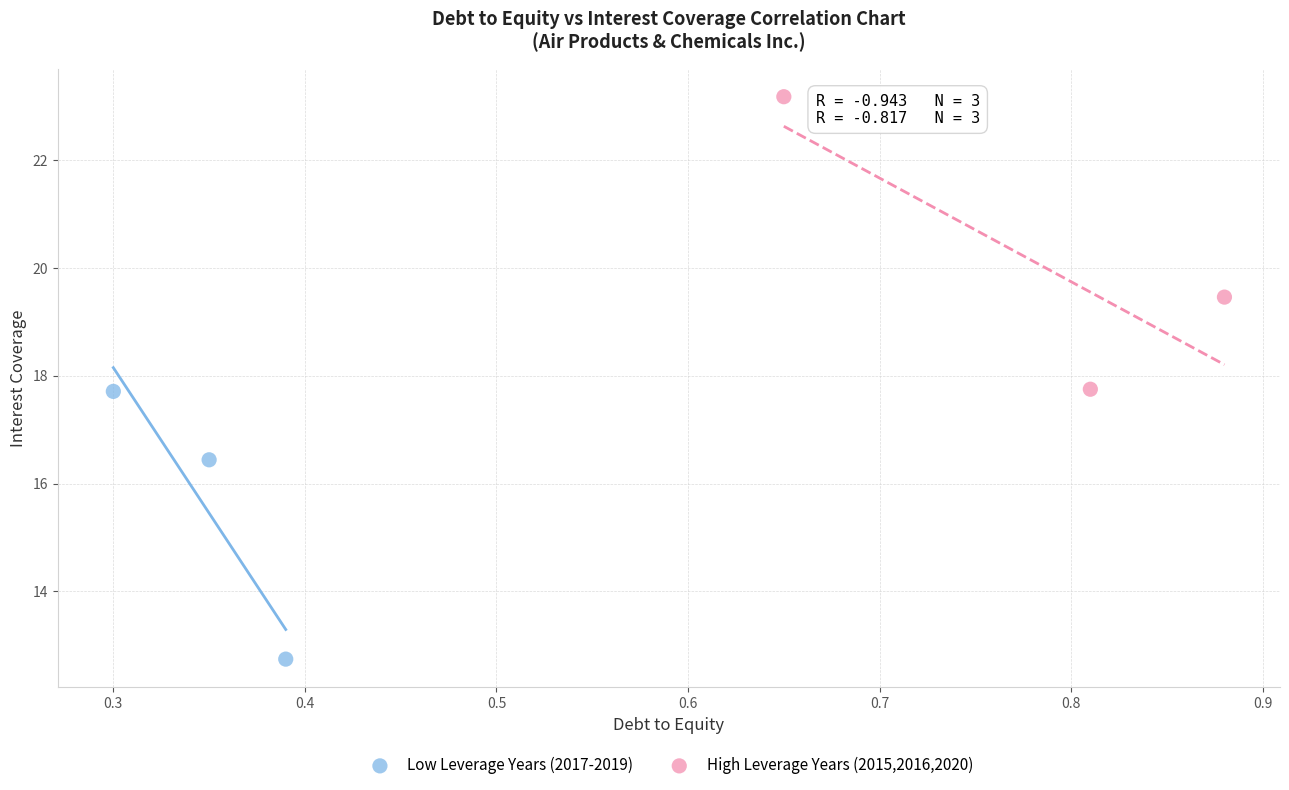

Which series reaches the minimum Y coordinate?

Low Leverage Years (2017-2019)